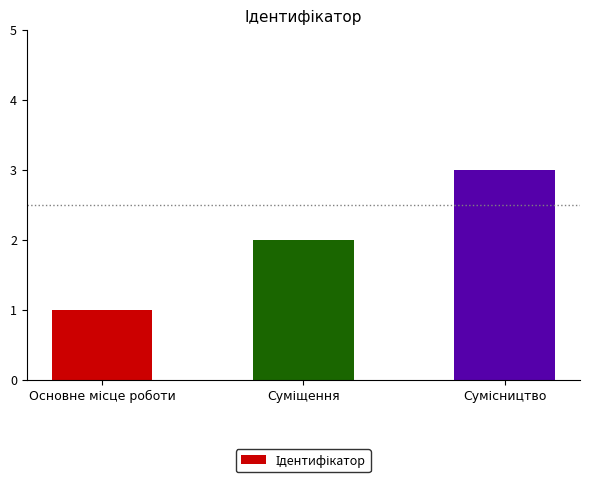

What is the sum of all values?

6